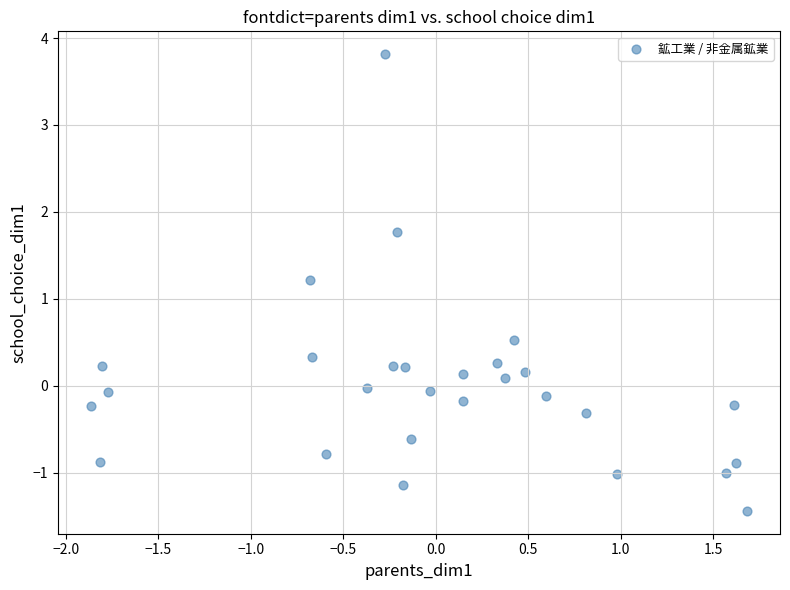

What Y value in the scatter plot is closest to 1?

1.2